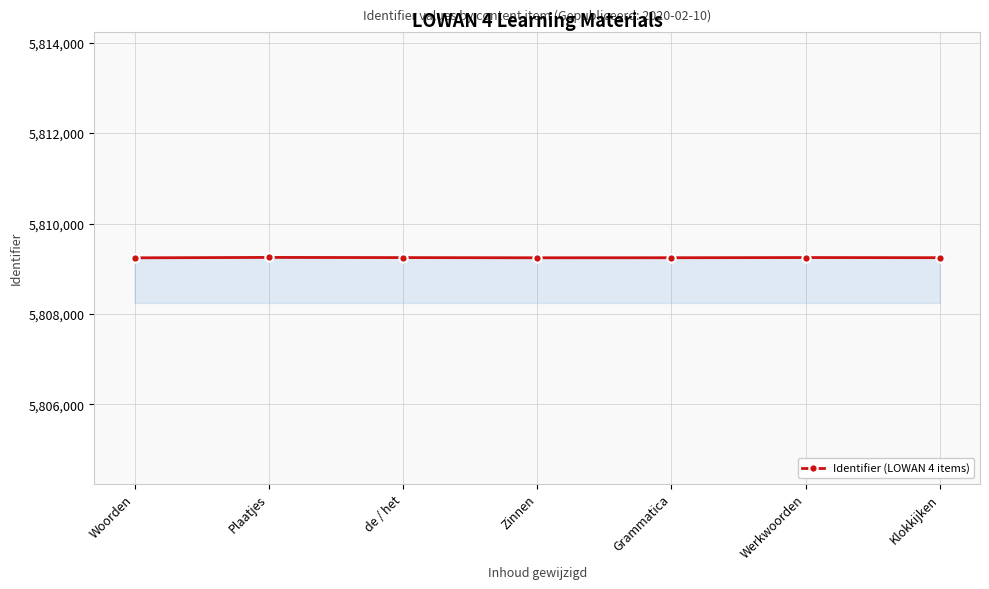

True or false: the data has more than 0 interior local peaks.

True